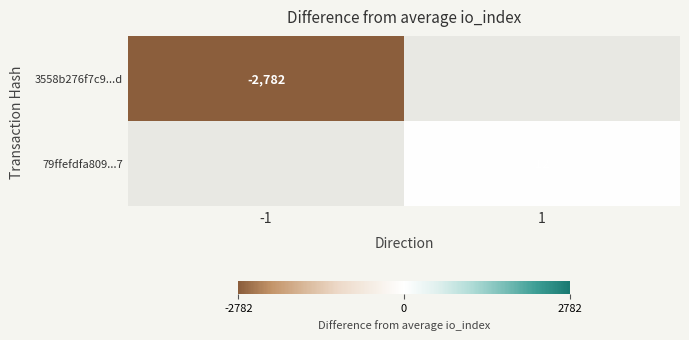

At how many categories does at least one series exceed -1813?

1